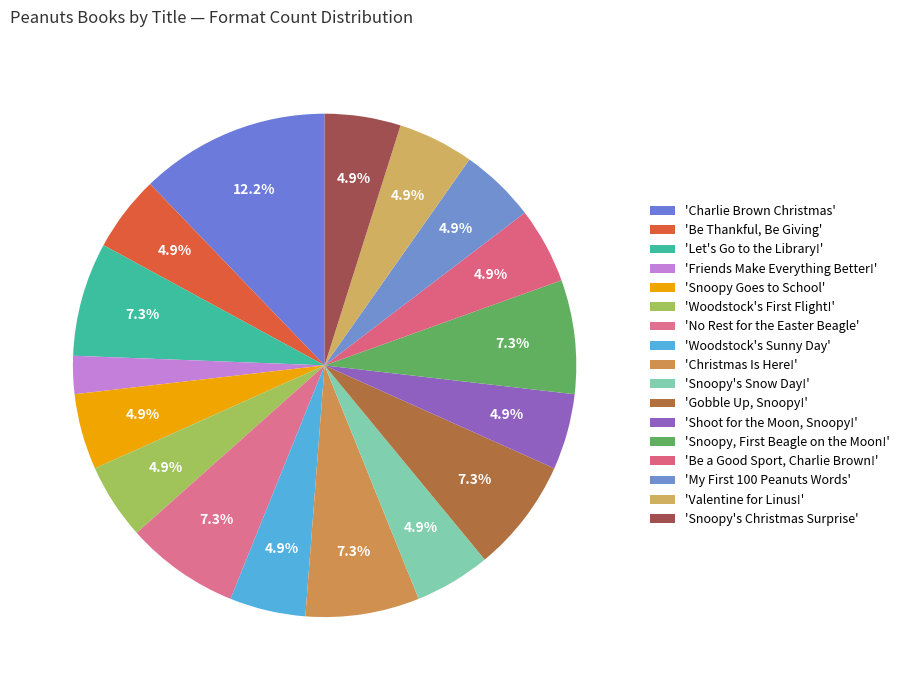

Rank the categories by value from lowest to highest.

Friends Make Everything Better!, Be Thankful, Be Giving, Snoopy Goes to School, Woodstock's First Flight!, Woodstock's Sunny Day, Snoopy's Snow Day!, Shoot for the Moon, Snoopy!, Be a Good Sport, Charlie Brown!, My First 100 Peanuts Words, Valentine for Linus!, Snoopy's Christmas Surprise, Let's Go to the Library!, No Rest for the Easter Beagle, Christmas Is Here!, Gobble Up, Snoopy!, Snoopy, First Beagle on the Moon!, Charlie Brown Christmas